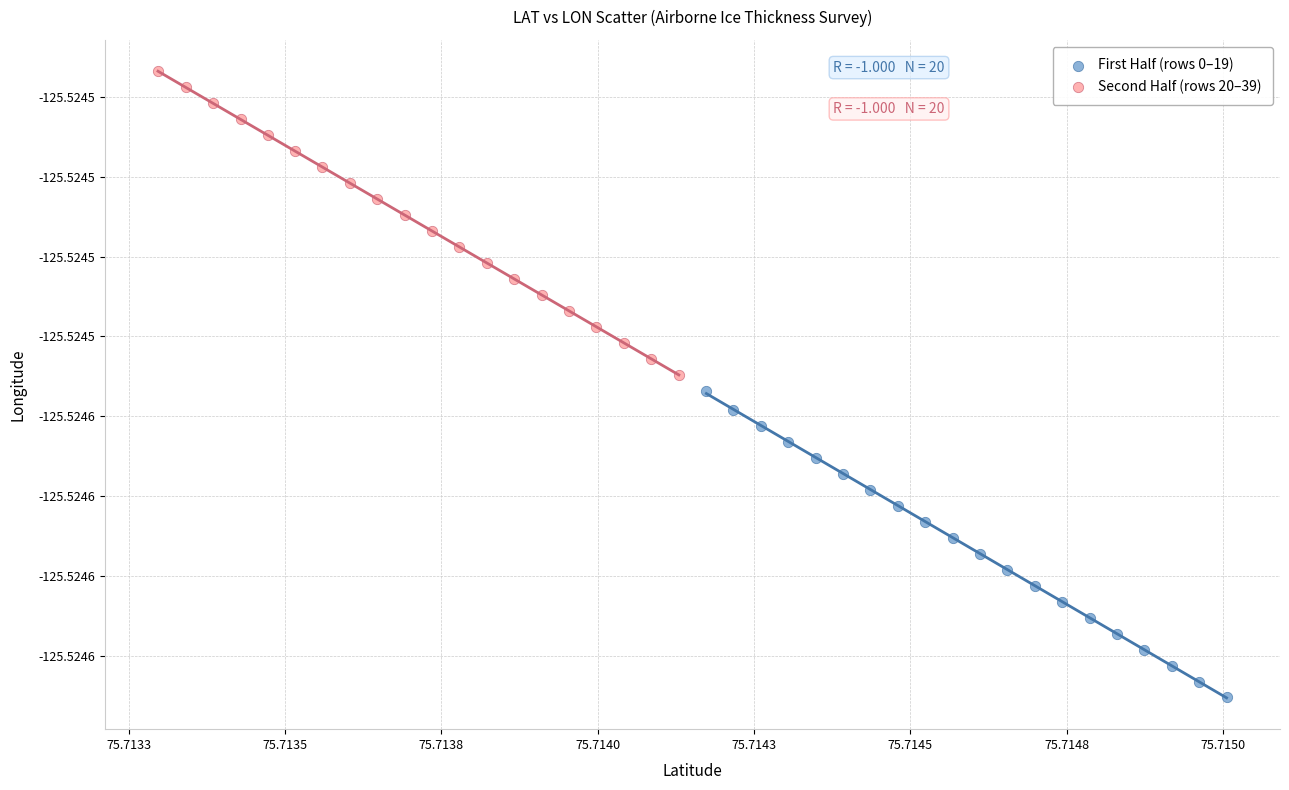

What are all the series names shown in the legend?

First Half (rows 0–19), Second Half (rows 20–39)